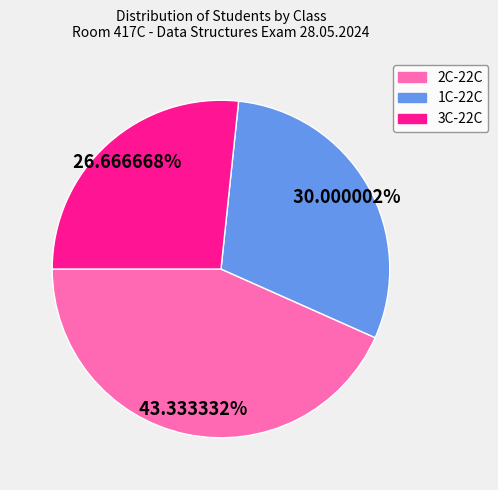

Does any single category account for the majority?

No